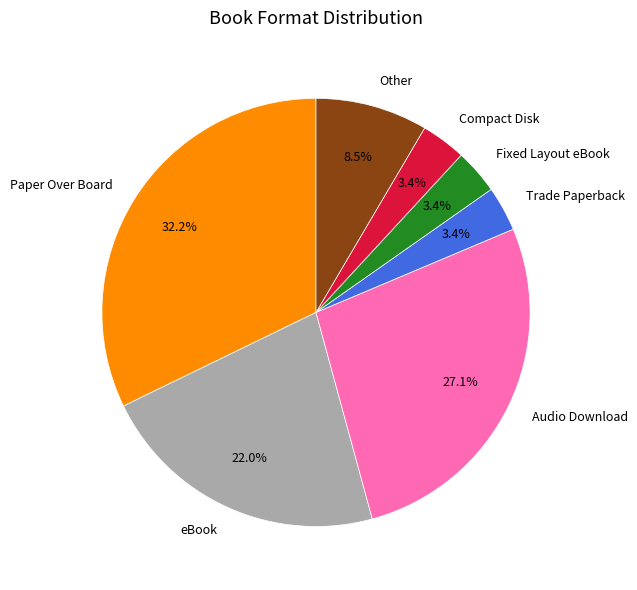

Count the number of slices in the pie.

7